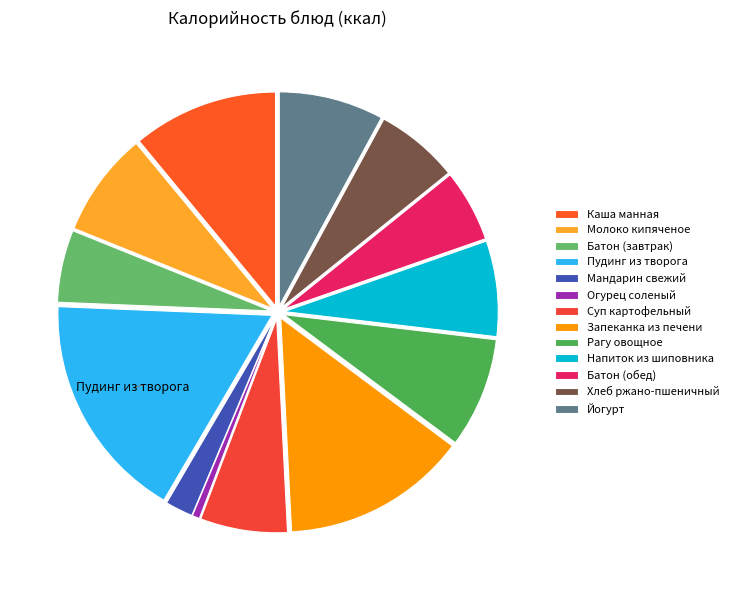

Count the number of slices in the pie.

13